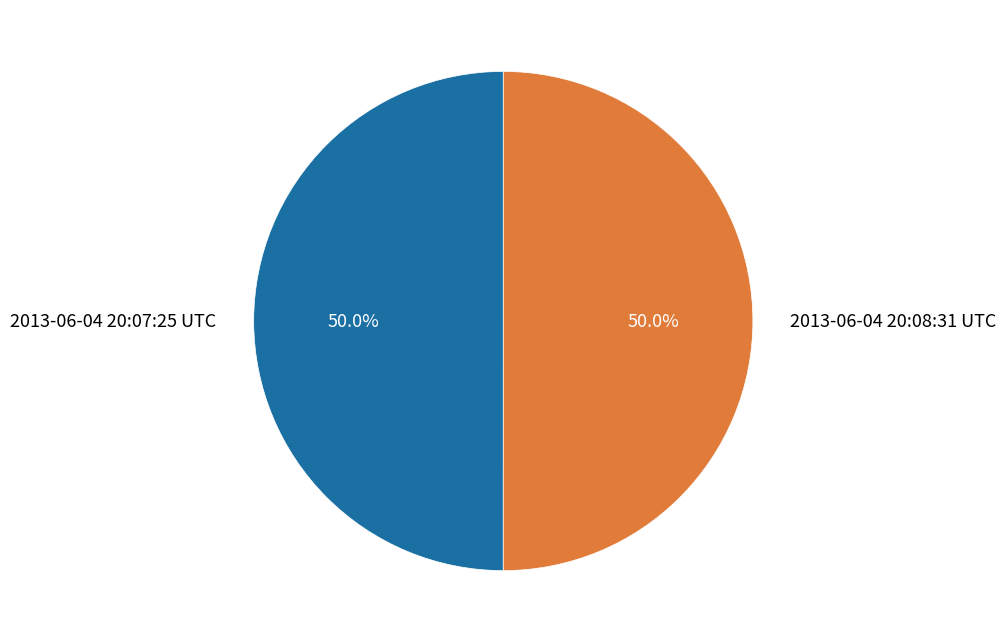

To the nearest percent, what is the average slice percentage?

50%